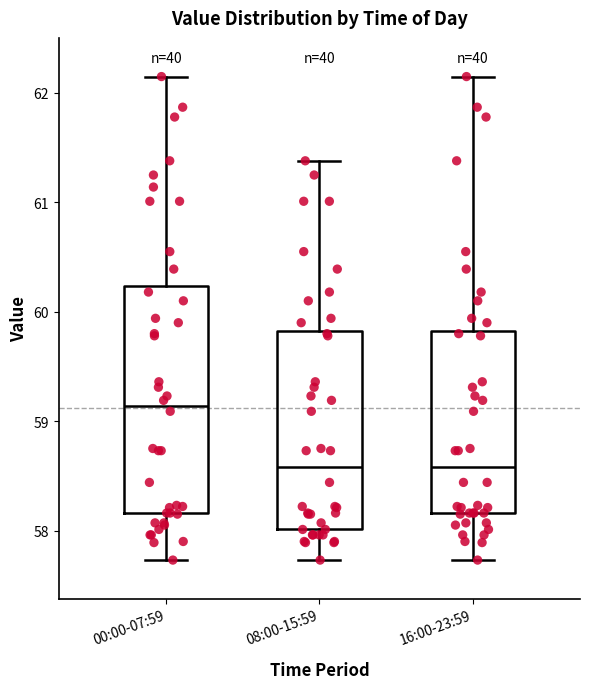

Where does the median line of the box for 16:00-23:59 sit on the y-axis? The values are not printed on the chart, so give them approximately, as read against the axis.

58.6